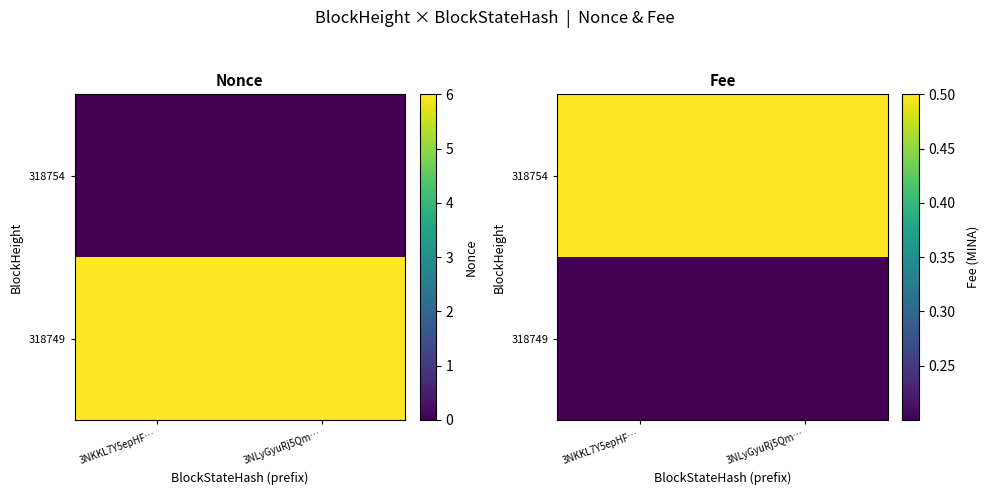

What is the total value across all series at 3NKKL7Y5epHF…?

0.7